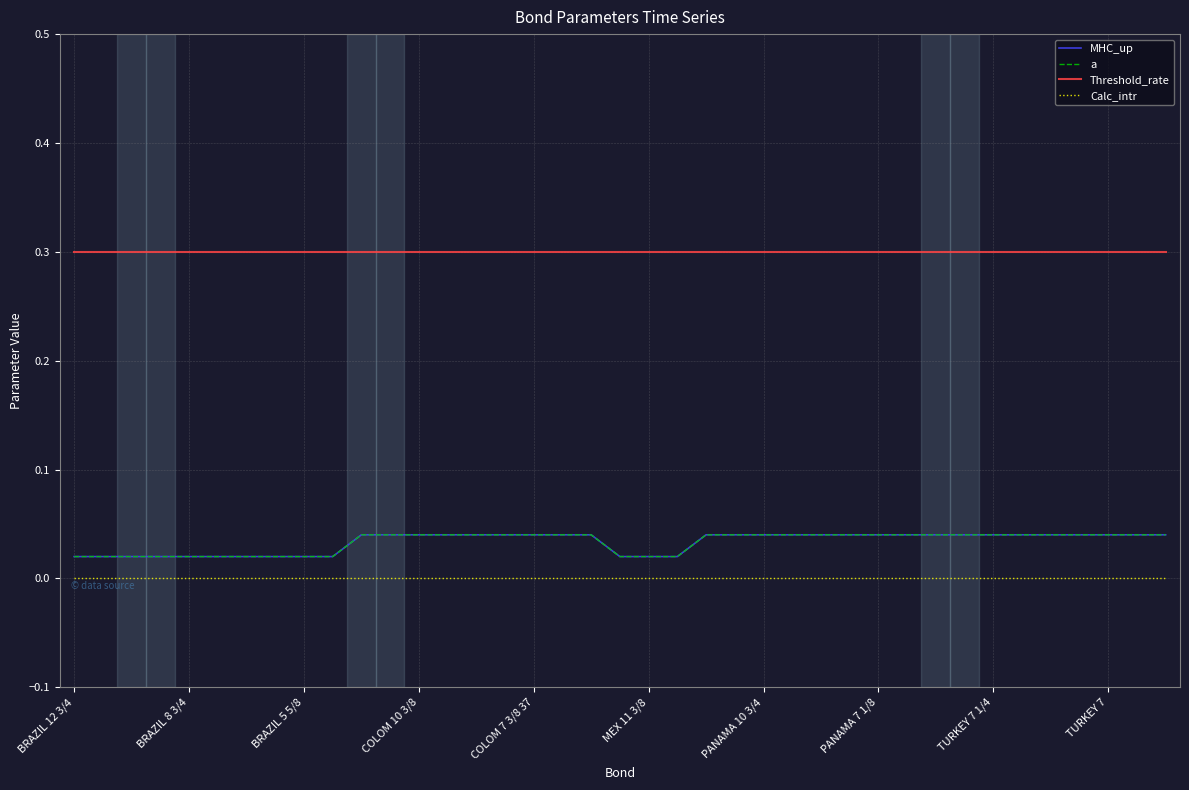

True or false: Calc_intr and Threshold_rate intersect in this chart.

False